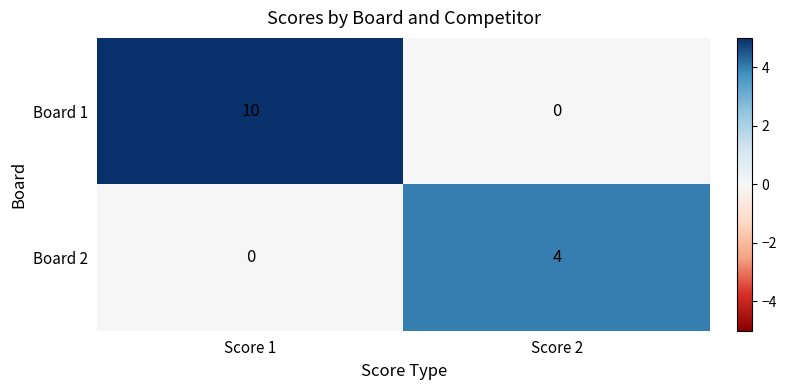

Which series changed the most between Score 1 and Score 2?

Board 1